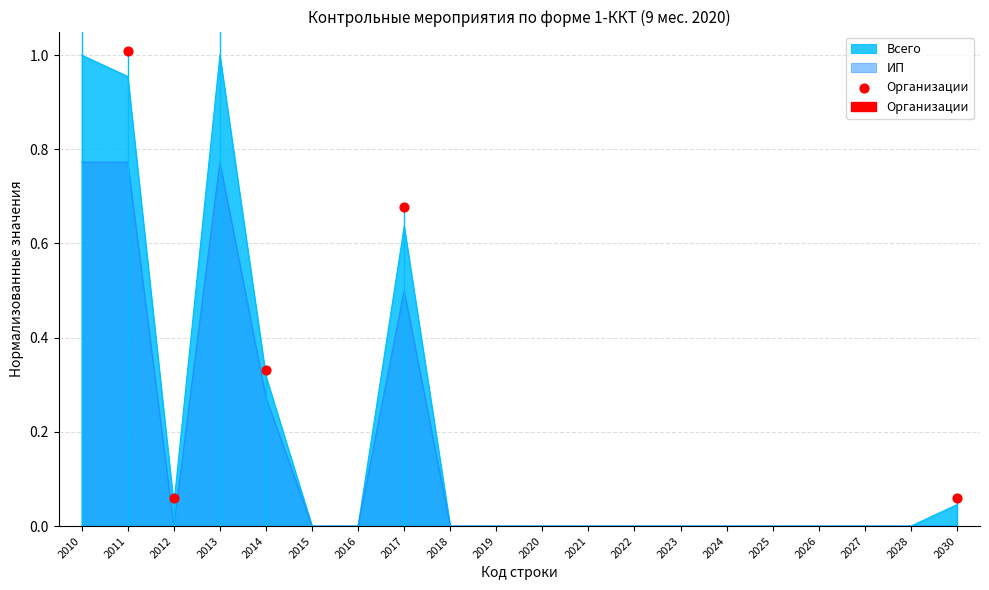

Which series has the largest total across all categories?

Всего